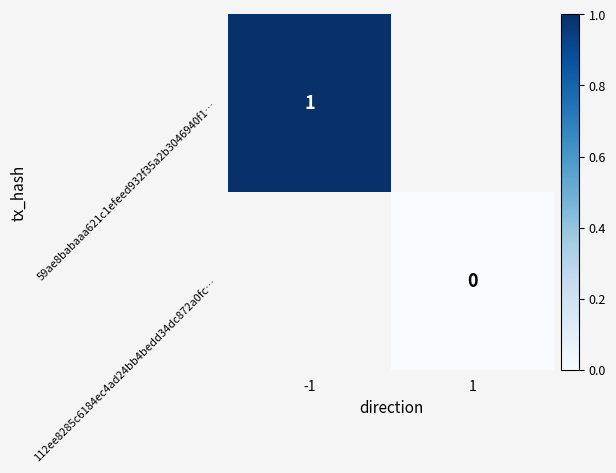

Is it true that 59ae8babaaa621c1efeed932f35a2b3046940f1… equals 1 at -1?

True